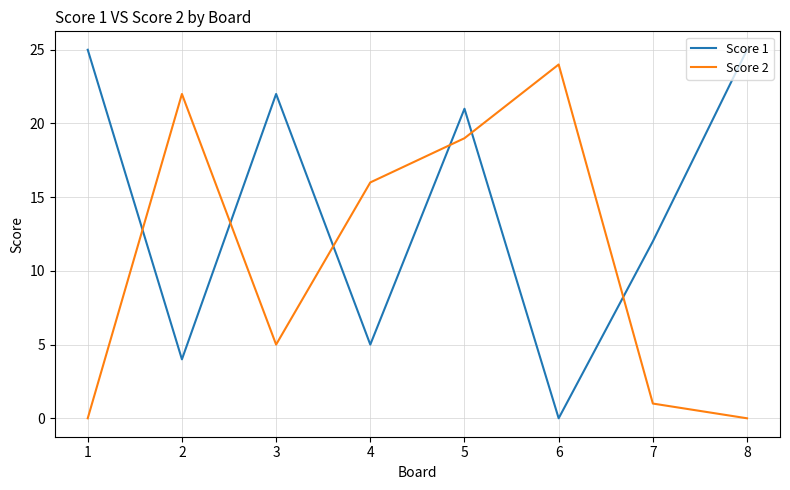

After their last crossing, which series has the higher values: Score 2 or Score 1?

Score 1